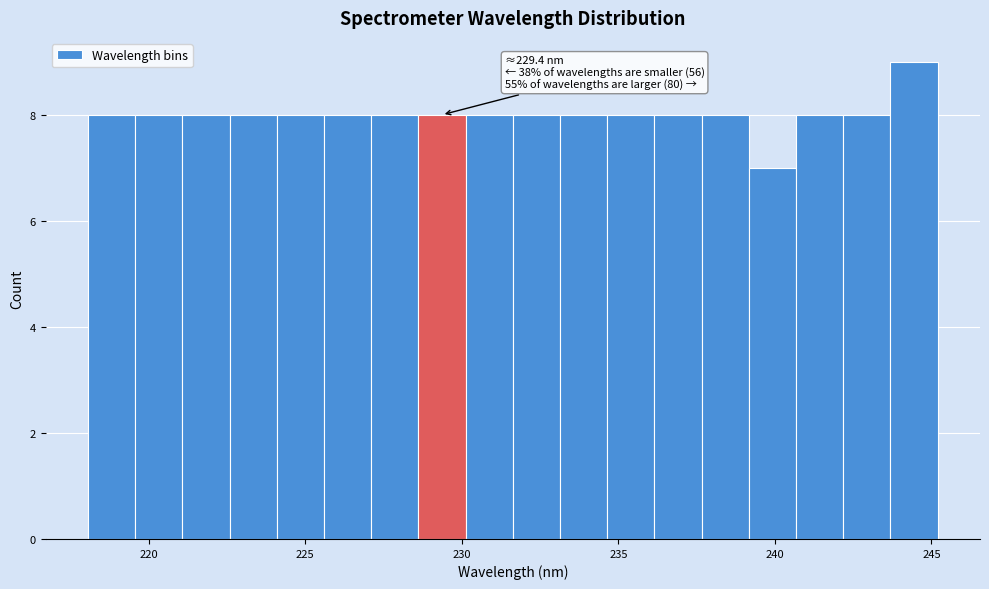

Read against the x-axis, roughly where is the centre of the tallest bar?

244.5